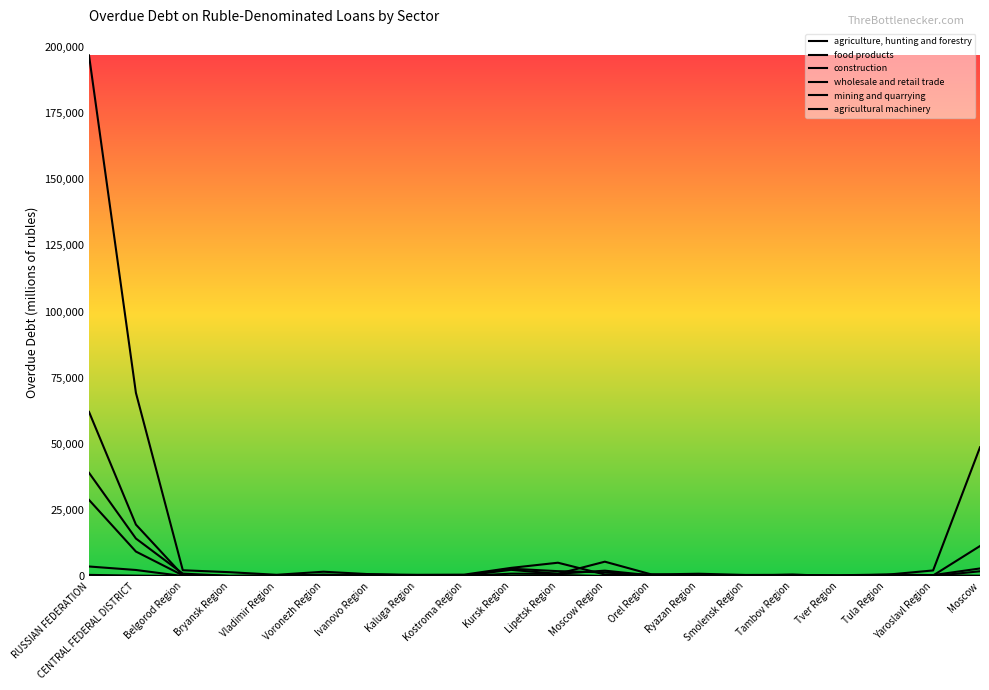

What is the sum of all construction values?

100964